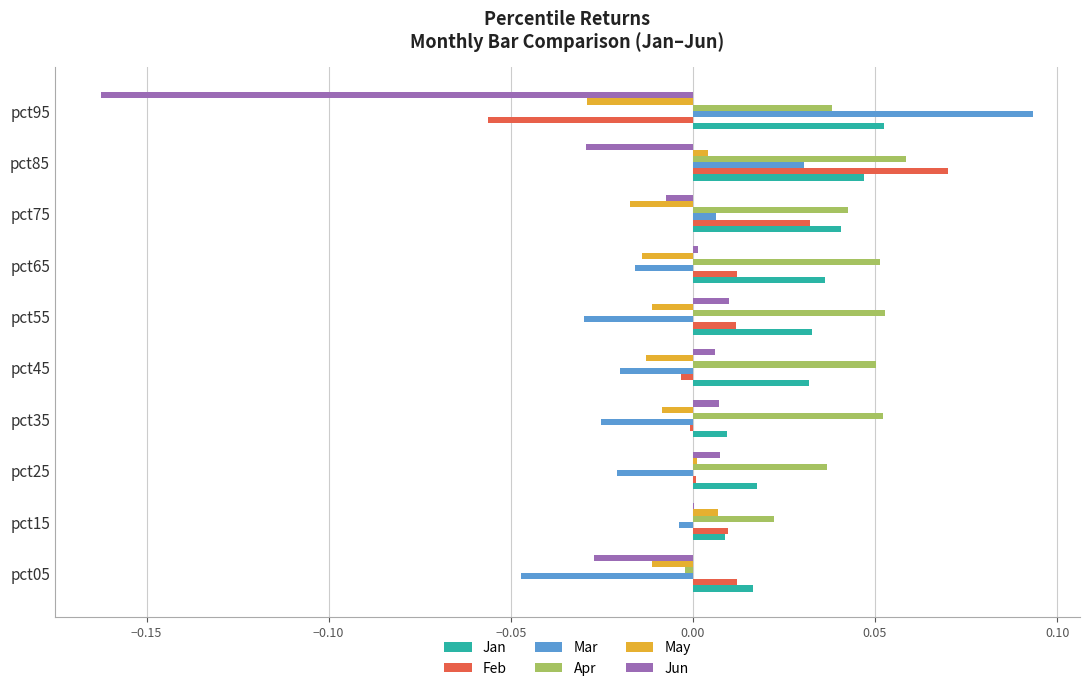

The Jun series shows -0.0 at pct85. True or false?

True